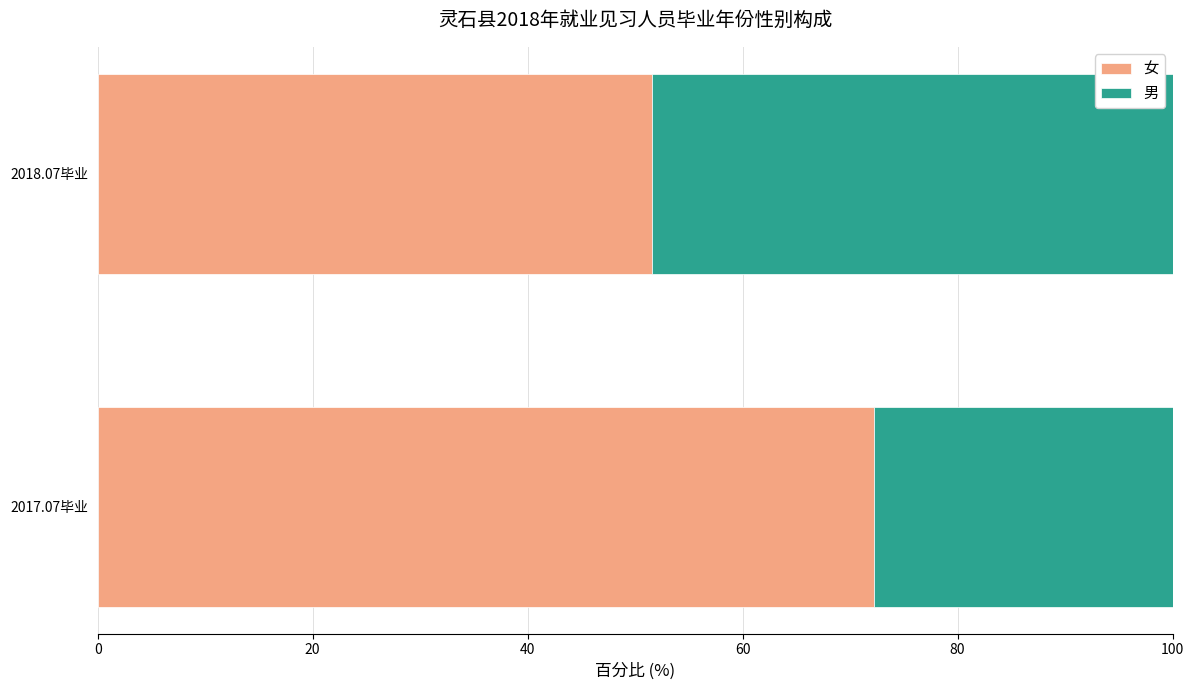

What is the total value across all series at 2018.07毕业?

100.0